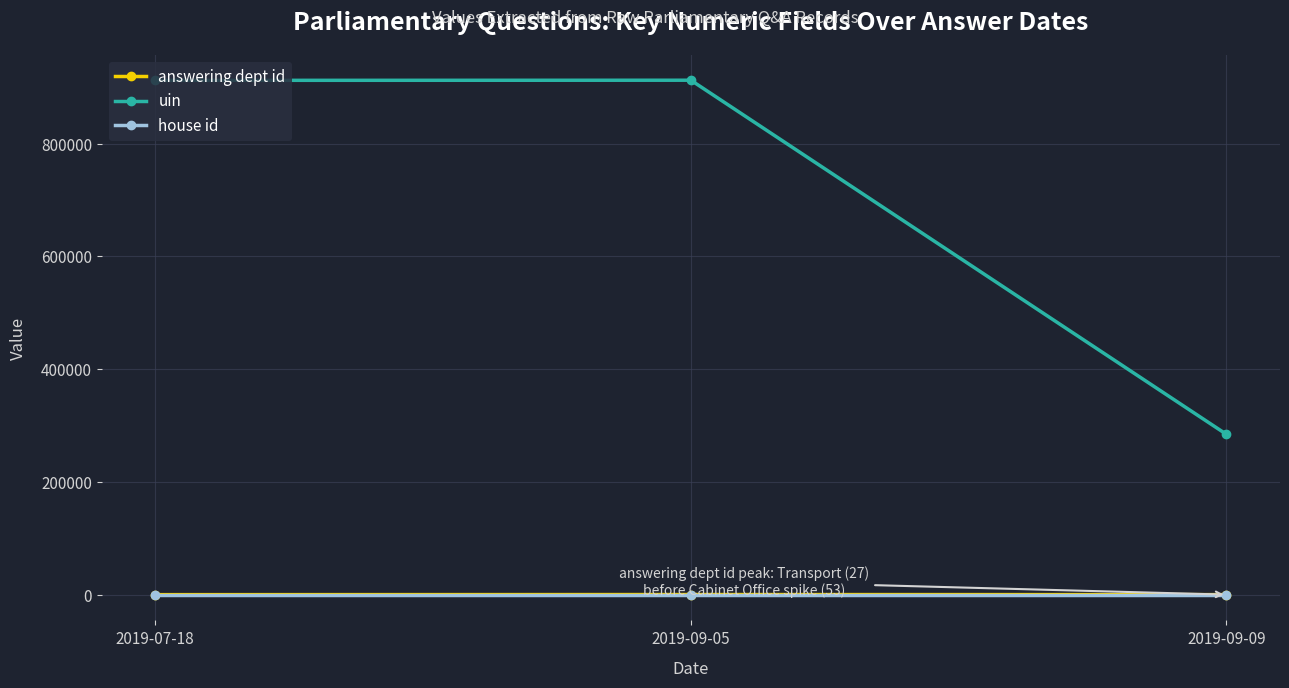

Read the answering dept id value at 2019-07-18.

27